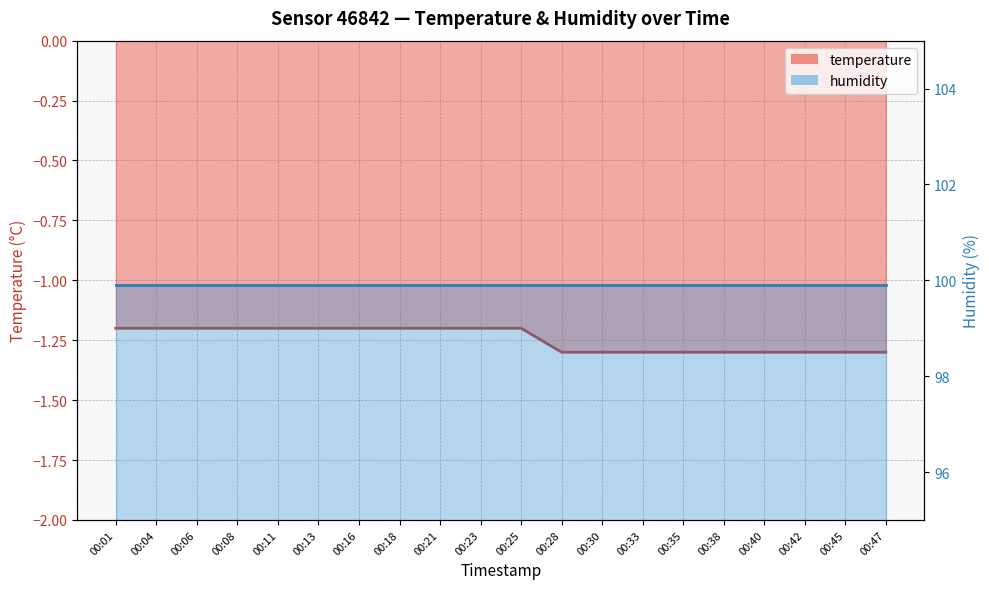

What is the sum of all values?

-24.9